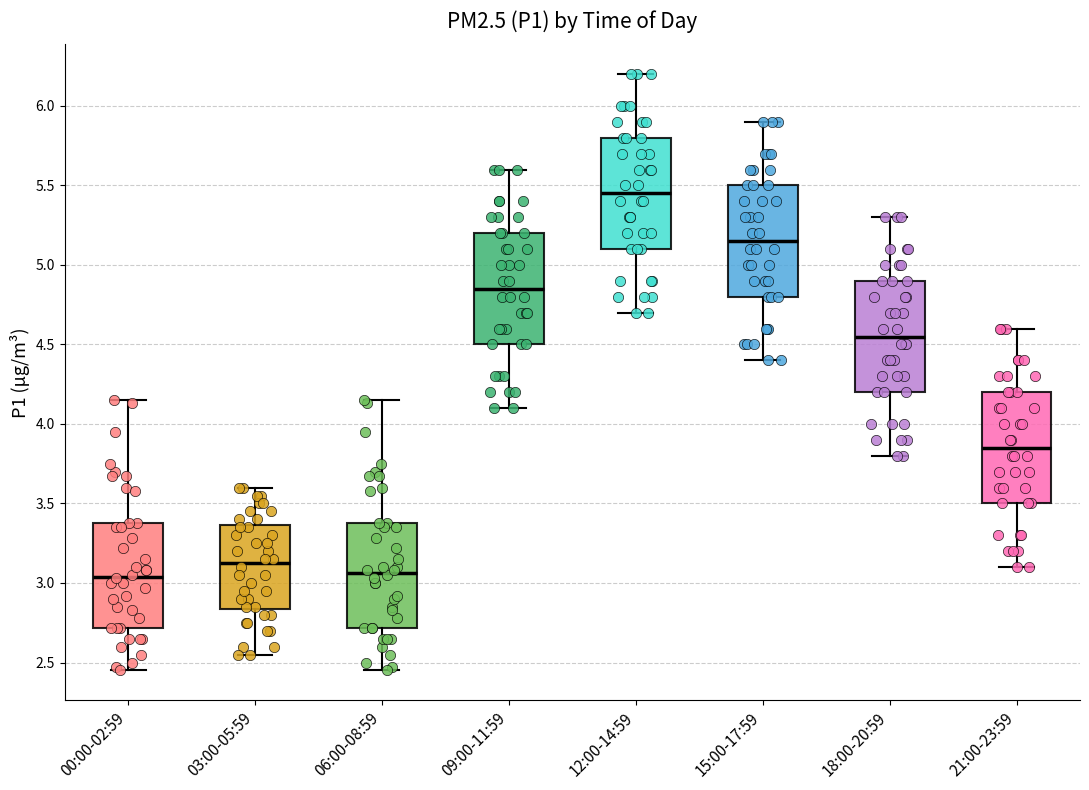

Reading left to right, read every box against the y-axis: the position of its median line, the range the box covers, and the ends of its whiskers. The values are not printed on the chart, so give them approximately, as read against the axis.

00:00-02:59: median 3.05, box 2.70 to 3.40, whiskers 2.45 to 4.15
03:00-05:59: median 3.15, box 2.85 to 3.35, whiskers 2.55 to 3.60
06:00-08:59: median 3.05, box 2.70 to 3.40, whiskers 2.45 to 4.15
09:00-11:59: median 4.85, box 4.50 to 5.20, whiskers 4.10 to 5.60
12:00-14:59: median 5.45, box 5.10 to 5.80, whiskers 4.70 to 6.20
15:00-17:59: median 5.15, box 4.80 to 5.50, whiskers 4.40 to 5.90
18:00-20:59: median 4.55, box 4.20 to 4.90, whiskers 3.80 to 5.30
21:00-23:59: median 3.85, box 3.50 to 4.20, whiskers 3.10 to 4.60